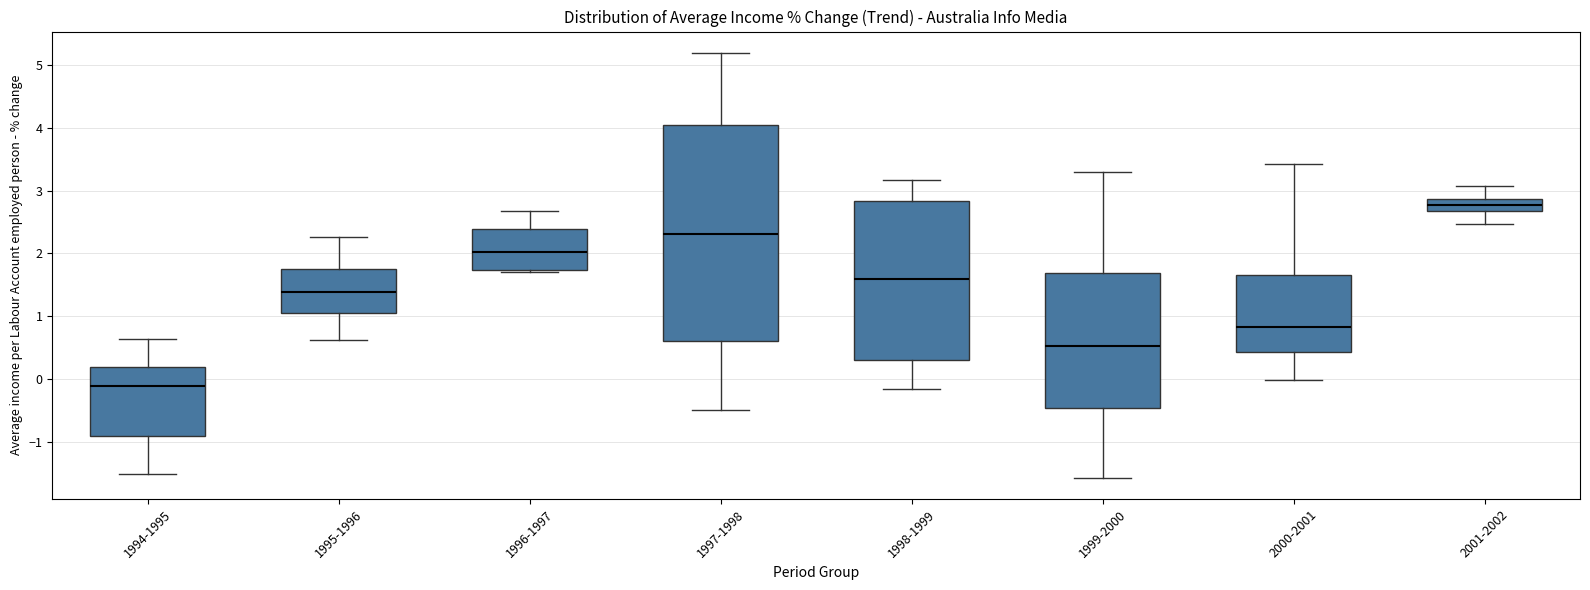

Reading left to right, transcribe this box plot: for each box, give where its median line is, the range the box spans, and where its two whiskers end, as read against the y-axis. The values are not printed on the chart, so give them approximately, as read against the axis.

1994-1995: median -0.1, box -0.9 to 0.2, whiskers -1.5 to 0.6
1995-1996: median 1.4, box 1.1 to 1.7, whiskers 0.6 to 2.3
1996-1997: median 2.0, box 1.7 to 2.4, whiskers 1.7 (just below the box's lower edge) to 2.7
1997-1998: median 2.3, box 0.6 to 4.0, whiskers -0.5 to 5.2
1998-1999: median 1.6, box 0.3 to 2.8, whiskers -0.2 to 3.2
1999-2000: median 0.5, box -0.5 to 1.7, whiskers -1.6 to 3.3
2000-2001: median 0.8, box 0.4 to 1.6, whiskers 0.0 to 3.4
2001-2002: median 2.8, box 2.7 to 2.9, whiskers 2.5 to 3.1